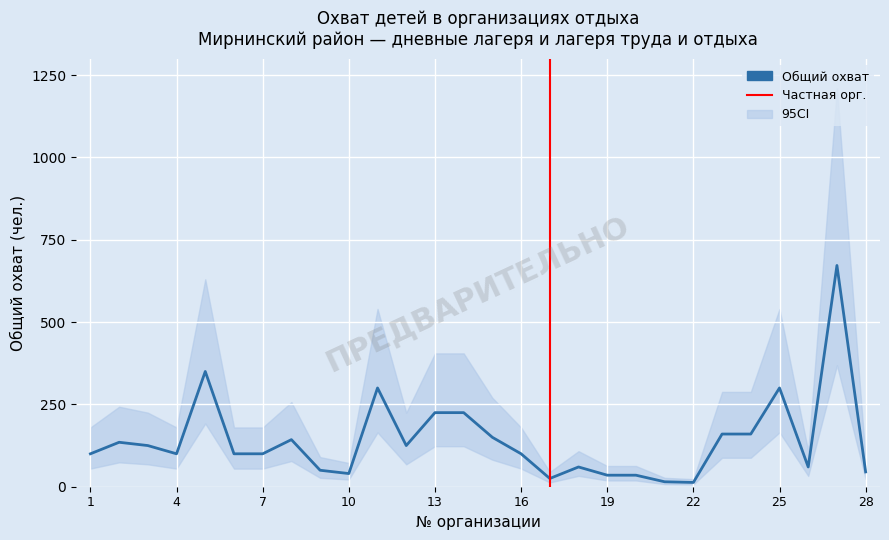

List the labels in order of value, smallest first.

22, 21, 17, 19, 20, 10, 28, 9, 18, 26, 1, 4, 6, 7, 16, 3, 12, 2, 8, 15, 23, 24, 13, 14, 11, 25, 5, 27